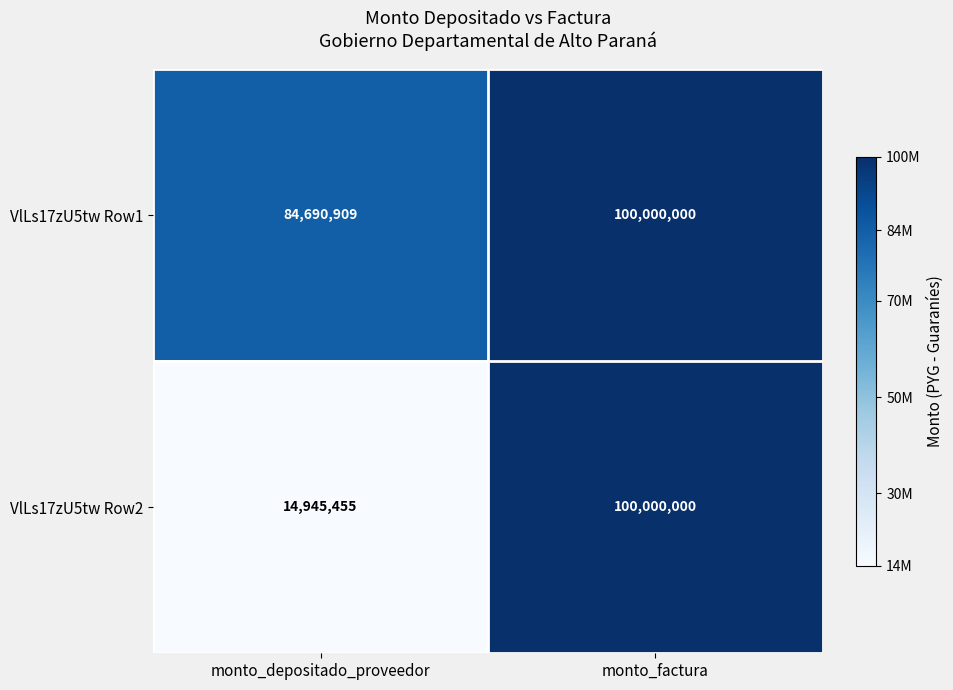

Which series has the widest spread of values?

VlLs17zU5tw Row2